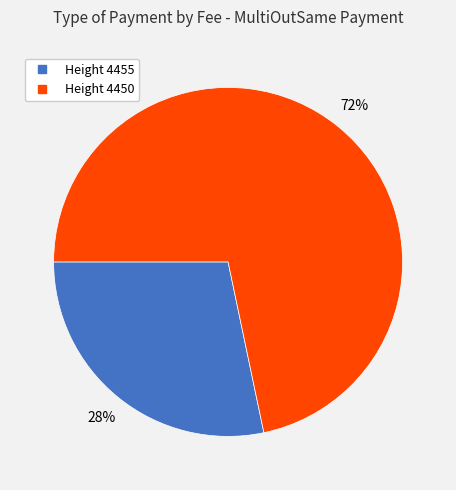

How many segments does this pie chart have?

2